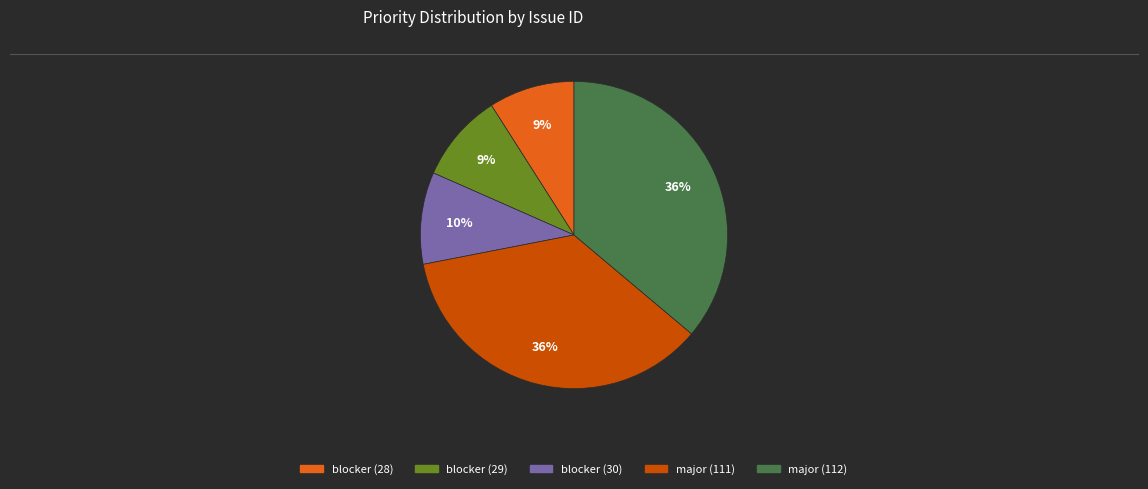

Do blocker (29) and blocker (30) together represent more than half of the pie?

No